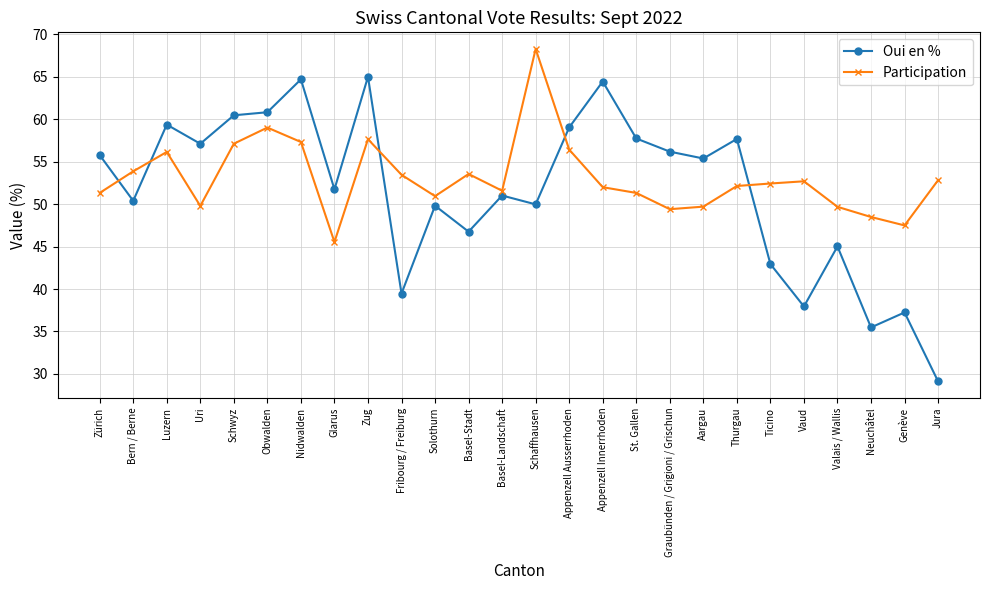

At which category does Oui en % reach its first local valley?

Bern / Berne